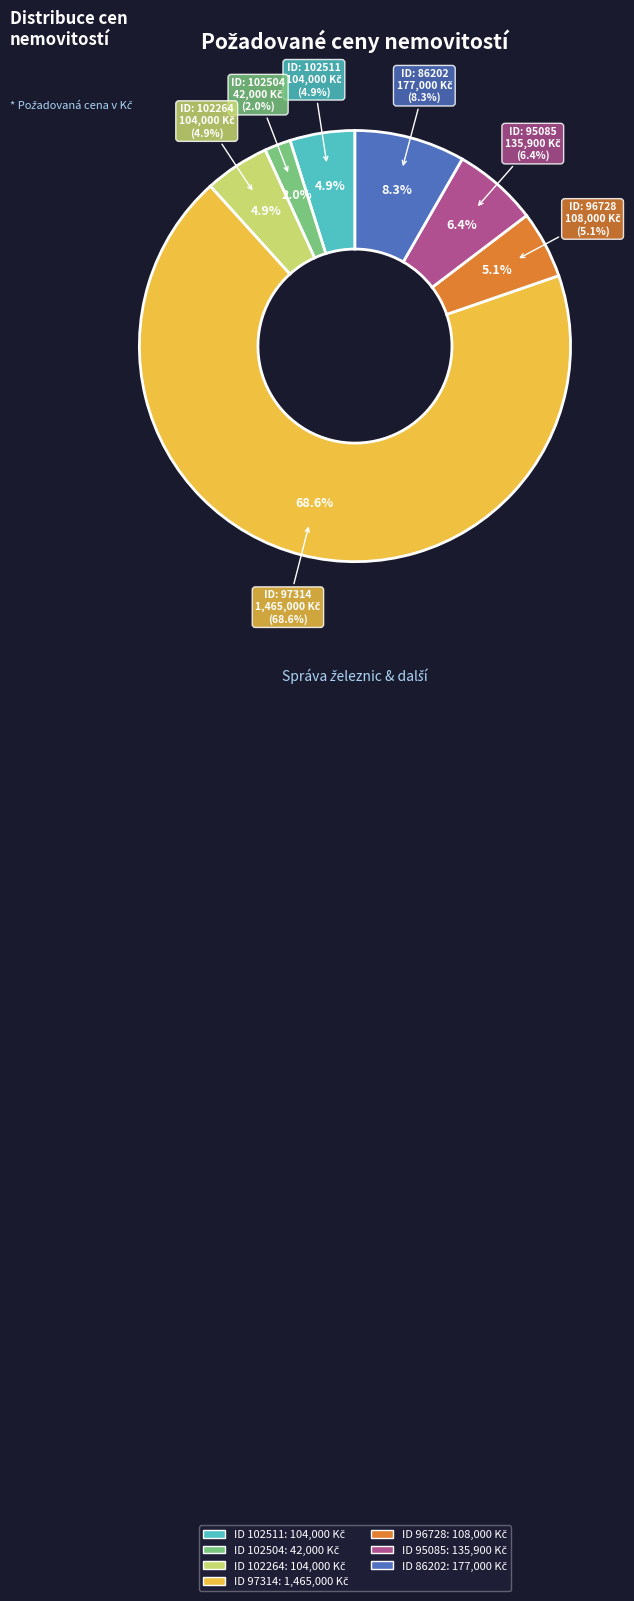

Which slice represents more than half of the pie?

97314